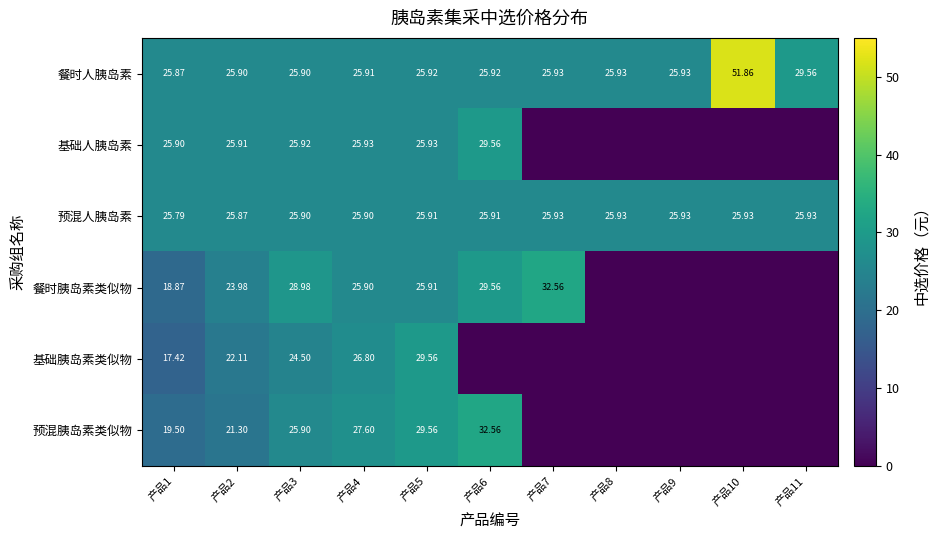

Is the value of 餐时人胰岛素 at 产品4 greater than the value of 预混胰岛素类似物 at 产品2?

Yes